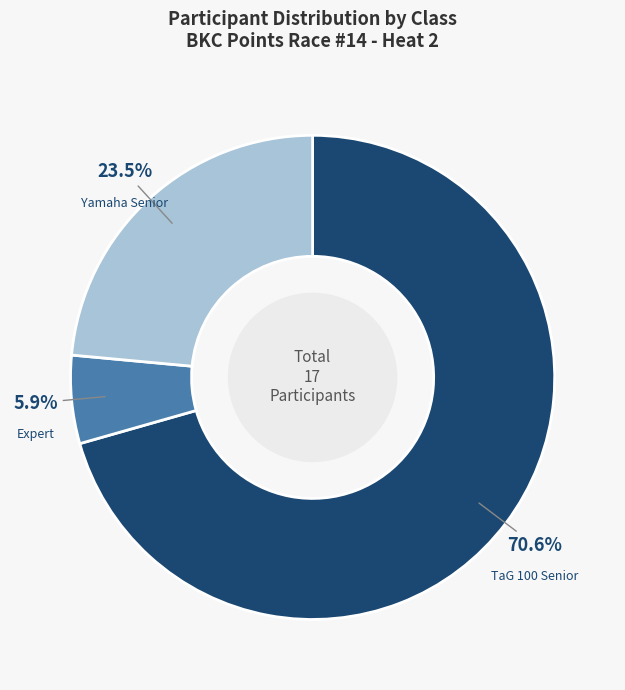

Which category has the smallest portion of the pie?

Expert